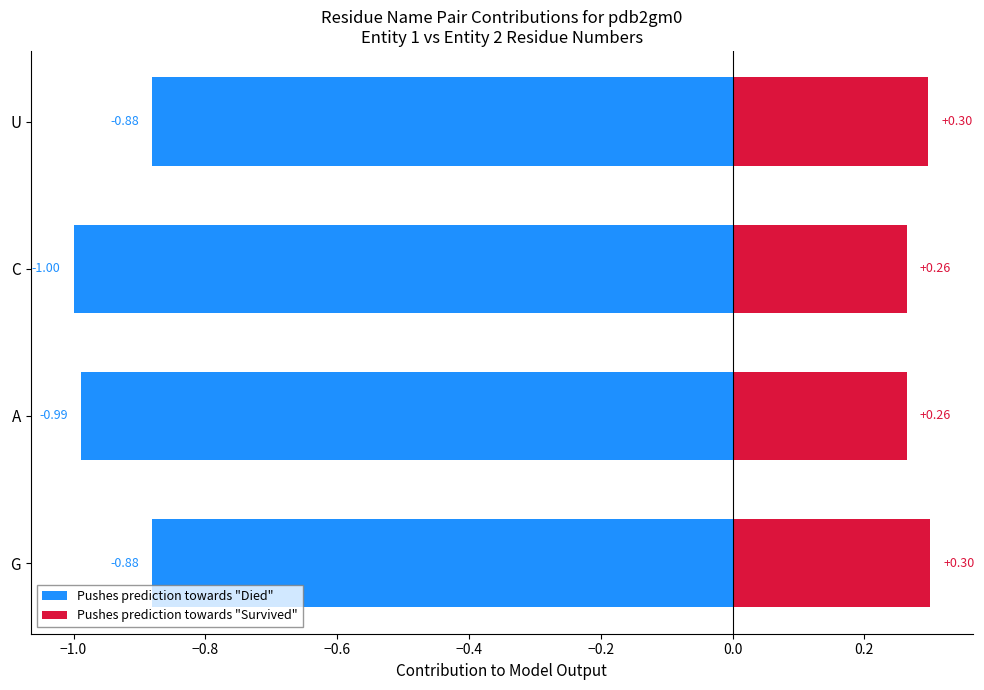

Which series has the largest total across all categories?

Pushes prediction towards "Survived"